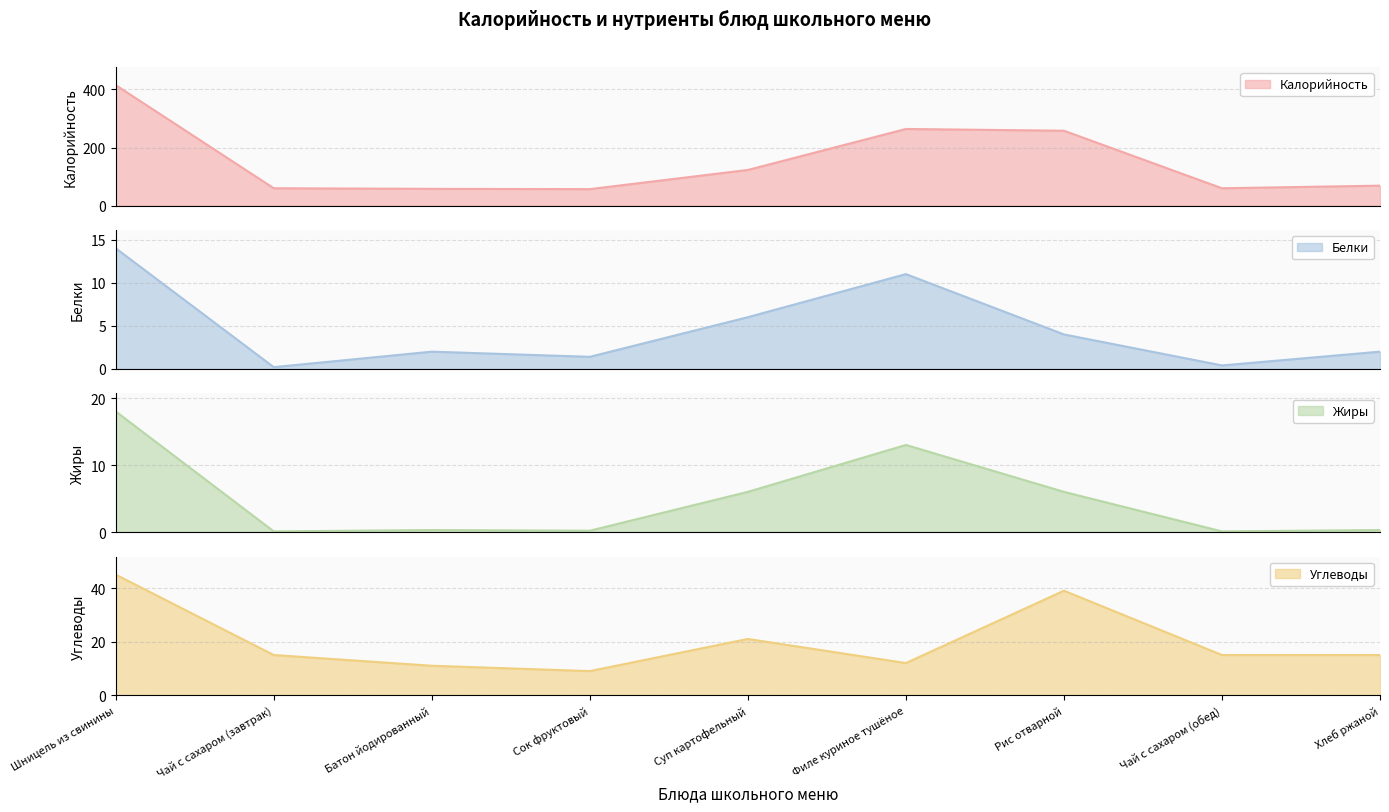

What is the label of the 4th point from the left?

Сок фруктовый